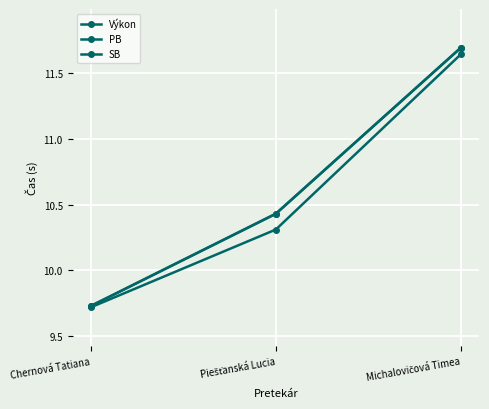

What is the smallest value displayed?

9.7